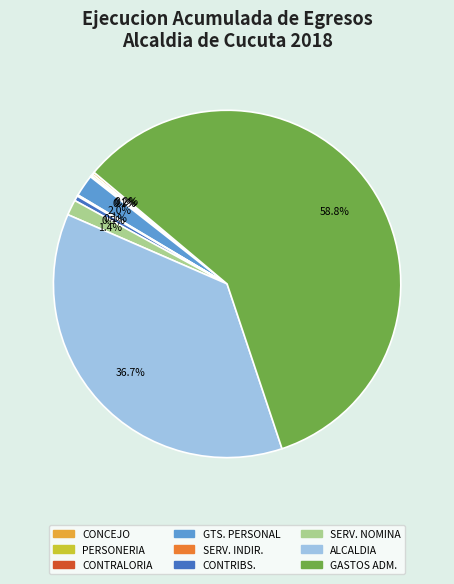

Is there any slice that represents more than half of the pie?

Yes